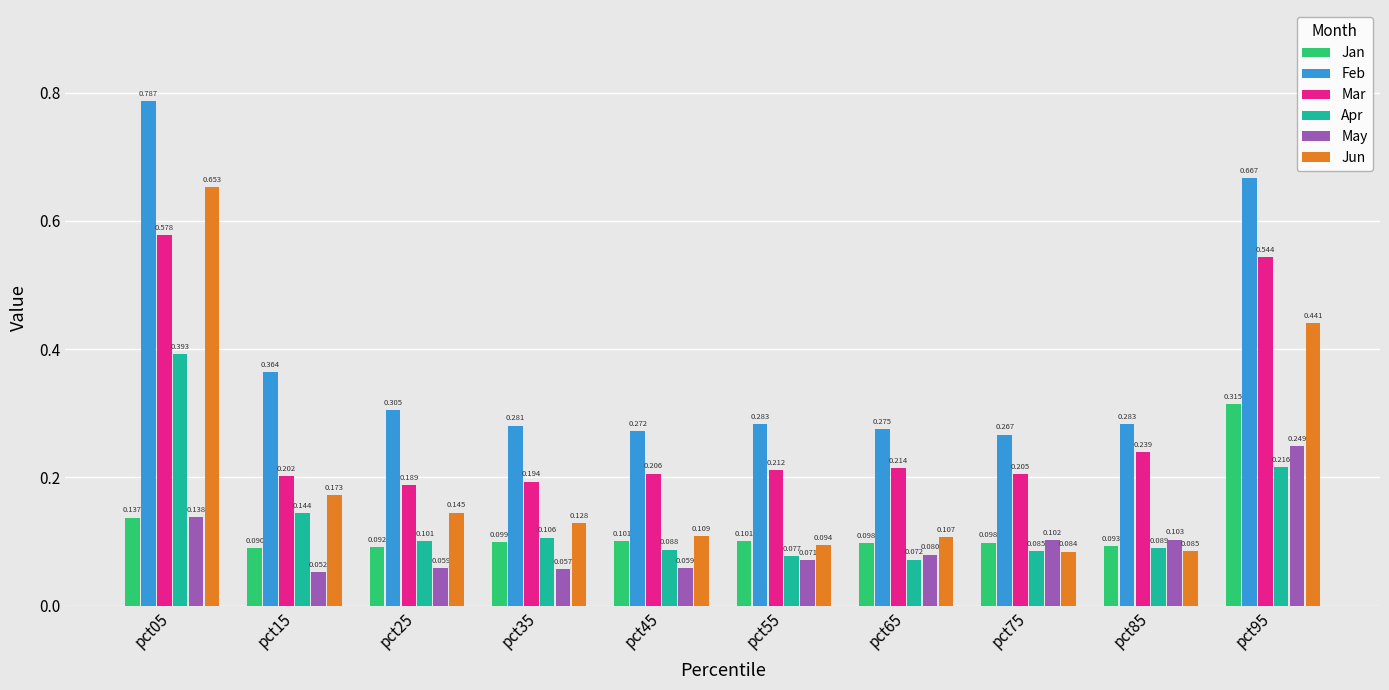

At how many categories does at least one series exceed 0?

10